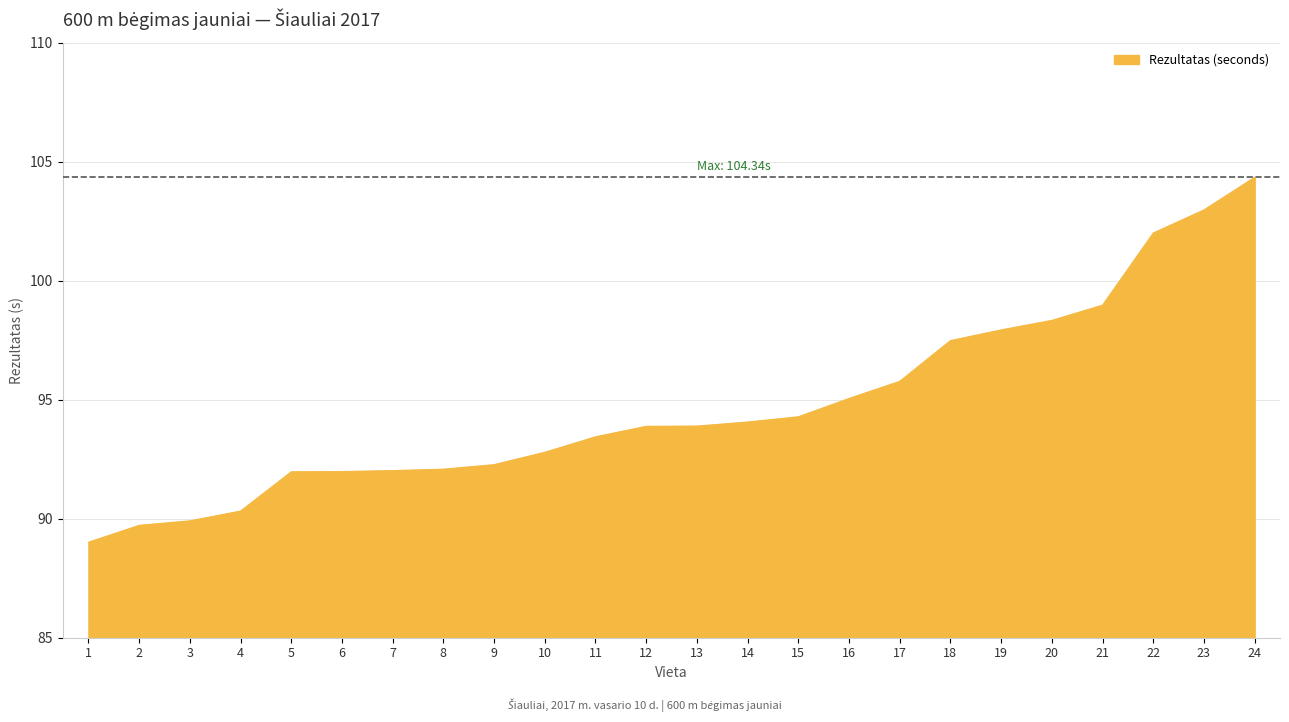

What is the minimum value shown in the chart?

89.0